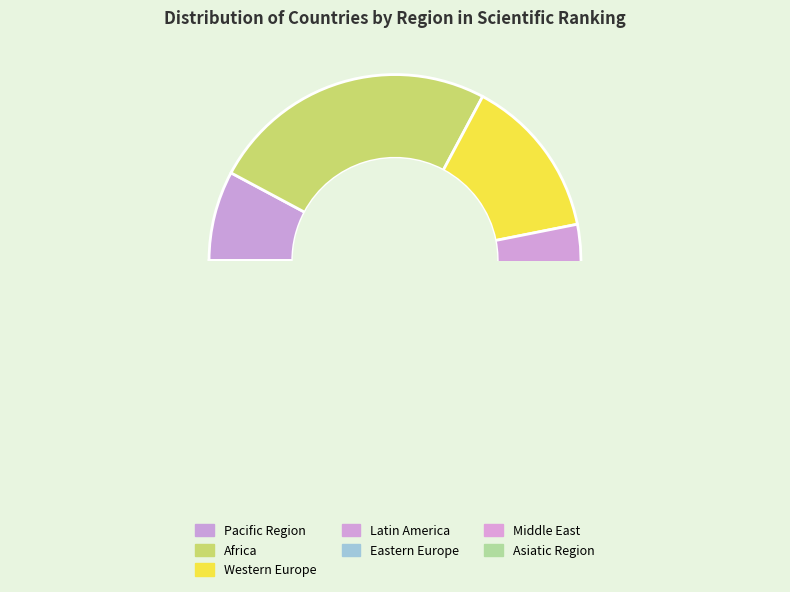

What is the total percentage of Africa and Asiatic Region?

31.2%